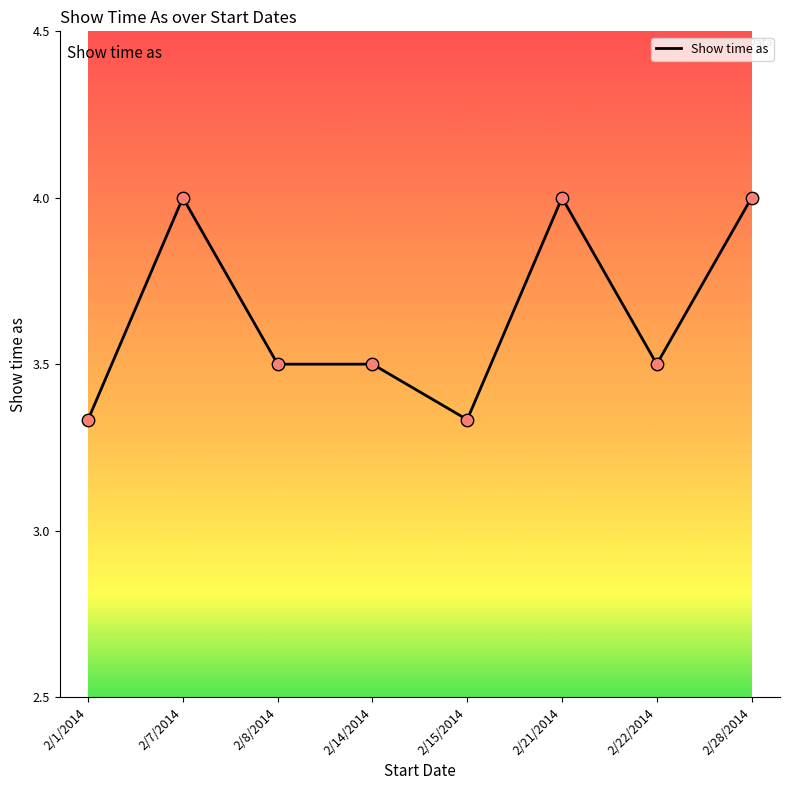

Between 2/7/2014 and 2/1/2014, which is larger?

2/7/2014